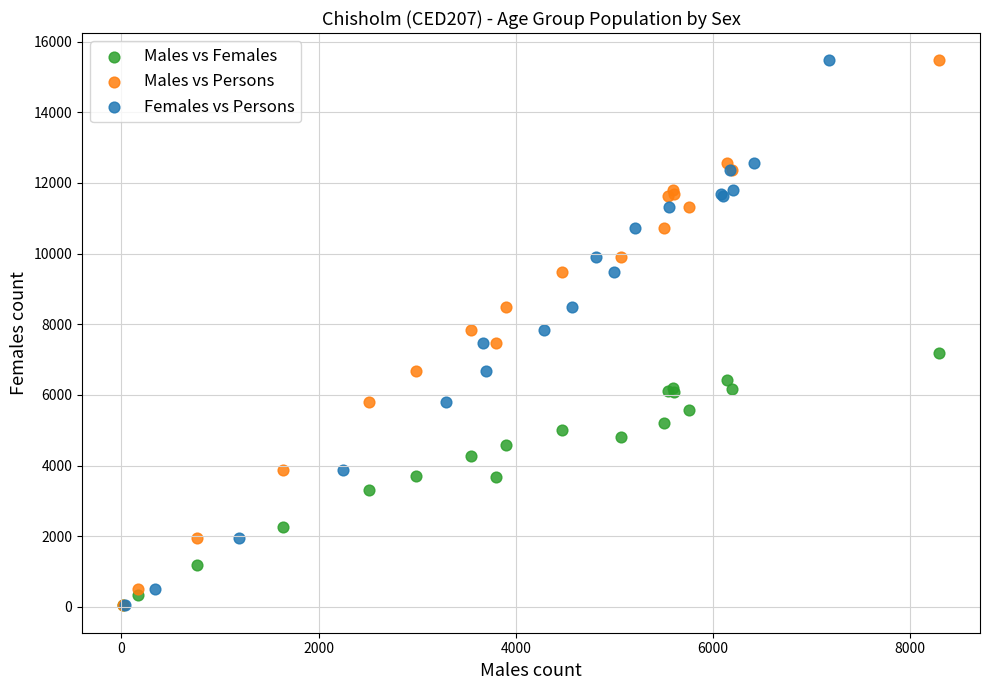

What are all the series names shown in the legend?

Males vs Females, Males vs Persons, Females vs Persons